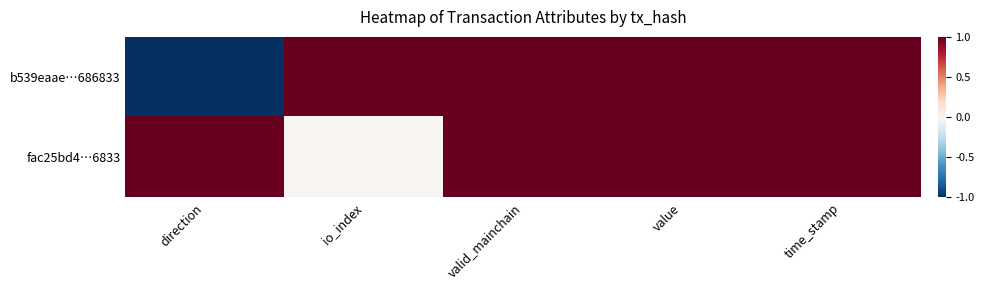

Which series changed the most between direction and io_index?

b539eaae…686833